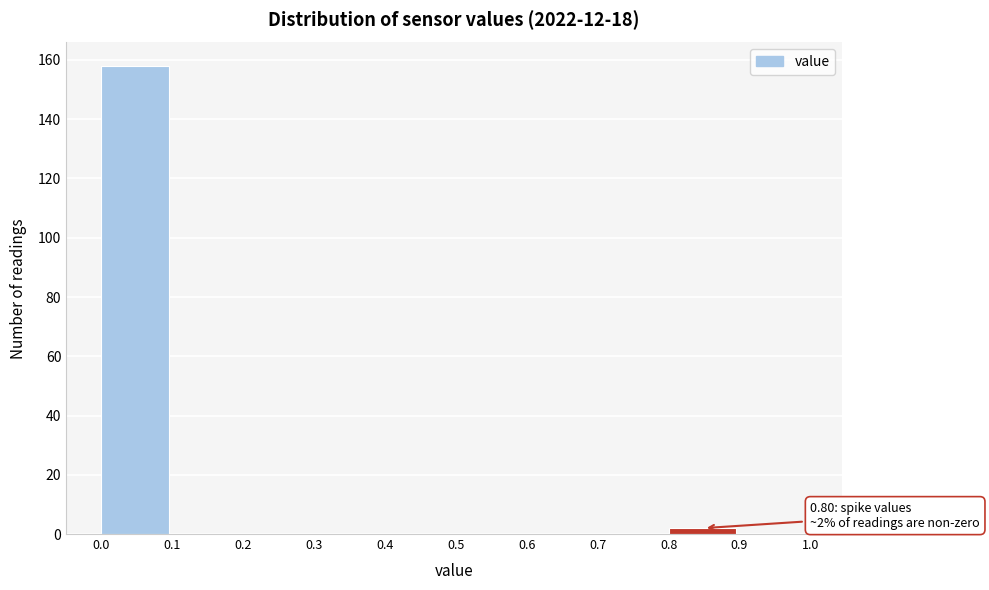

Which range on the x-axis has the tallest bar?

0.0 to 0.1